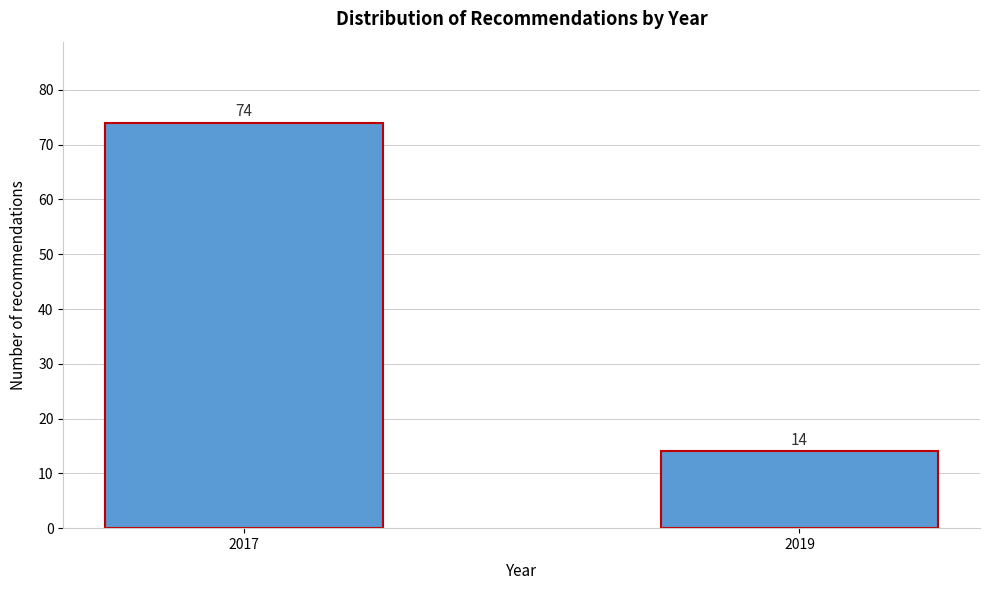

Reading left to right, what are all the values shown in this chart?

74	14